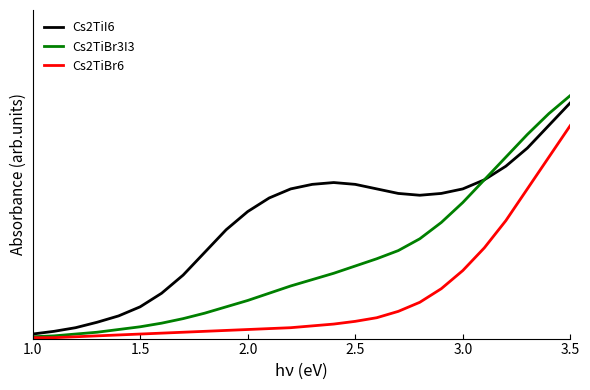

List the series in order of their overall mean, lowest first.

Cs2TiBr6, Cs2TiBr3I3, Cs2TiI6